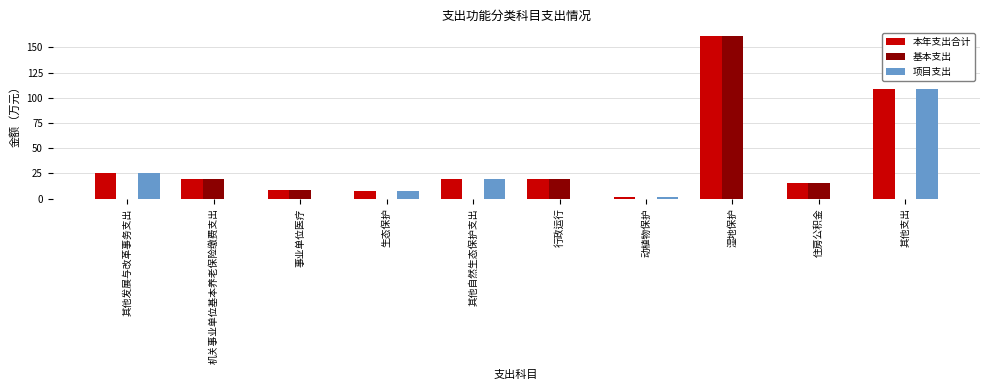

What value does the 本年支出合计 series have at 事业单位医疗?

8.4